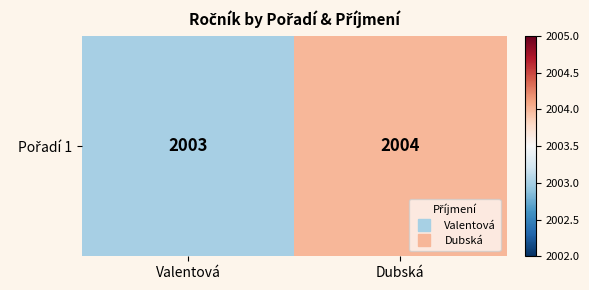

Reading left to right, extract all data points from this chart.

Valentová=2003	Dubská=2004